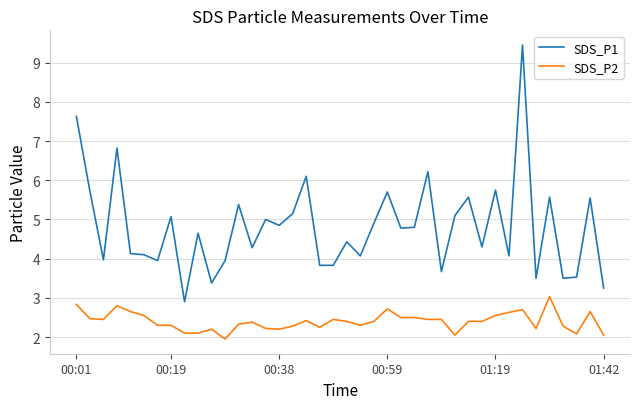

True or false: SDS_P2 and SDS_P1 intersect in this chart.

False